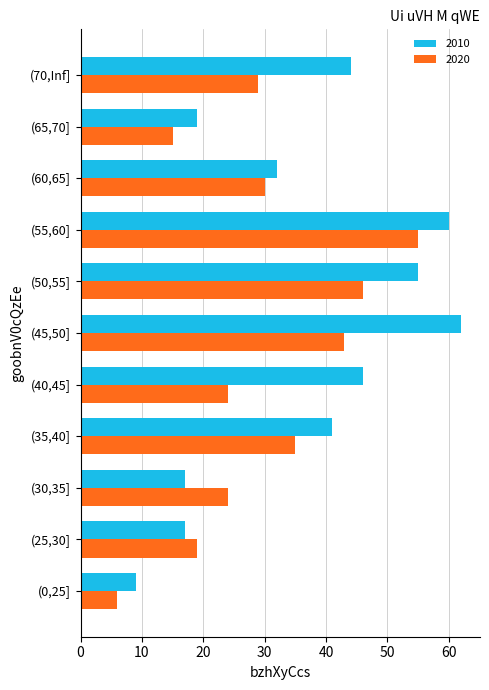

Which category has the lowest value in the 2010 series?

(0,25]